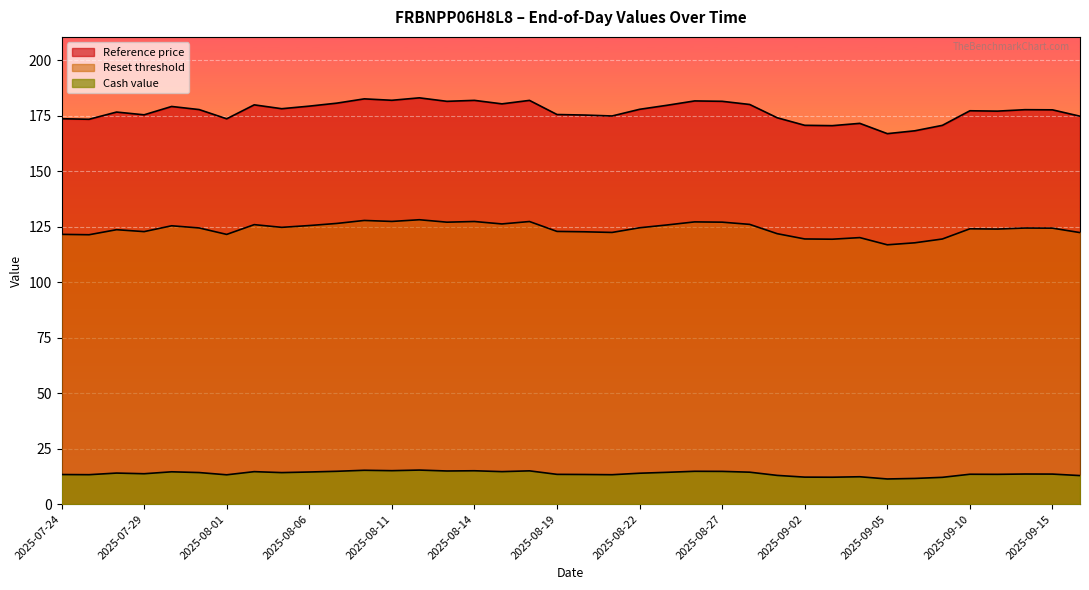

Rank the series by their maximum value, from highest to lowest.

Reference price, Reset threshold, Cash value